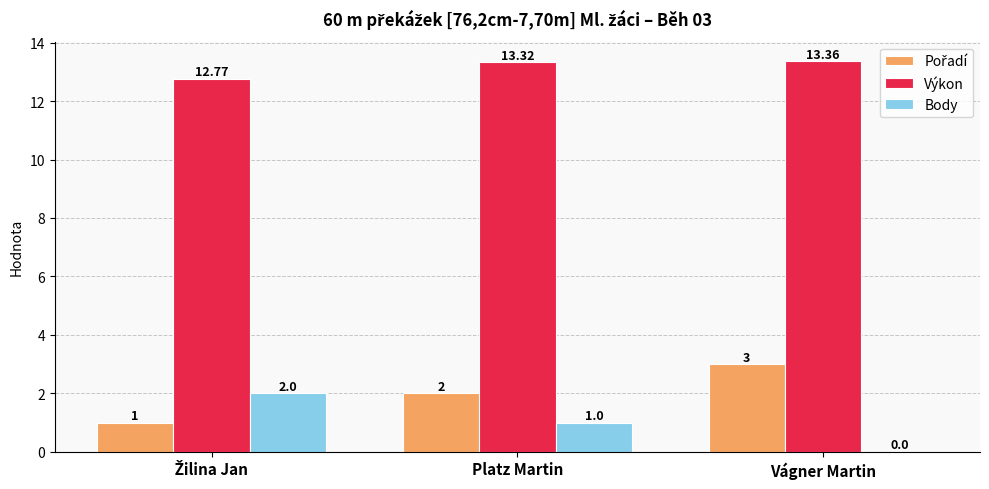

How many data points does each series have?

3